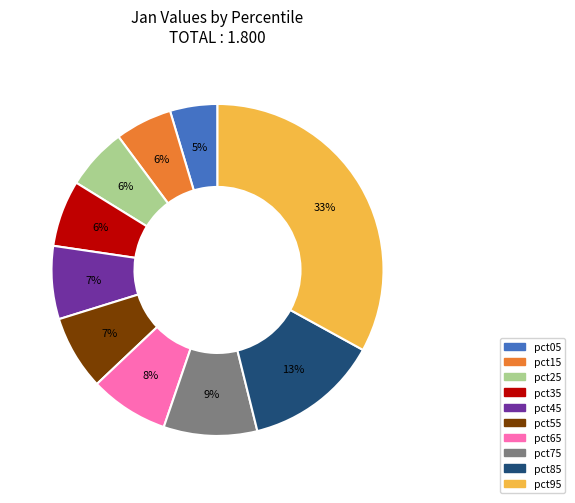

Does pct25 represent more than half of the total?

No